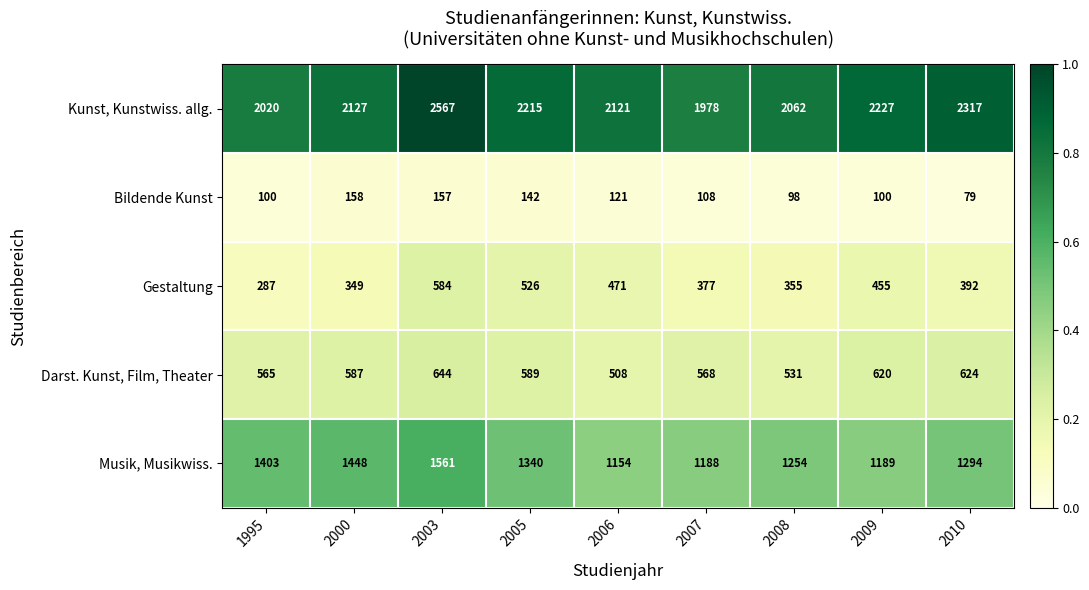

Rank the series at 1995 from lowest to highest value.

Bildende Kunst, Gestaltung, Darst. Kunst, Film, Theater, Musik, Musikwiss., Kunst, Kunstwiss. allg.